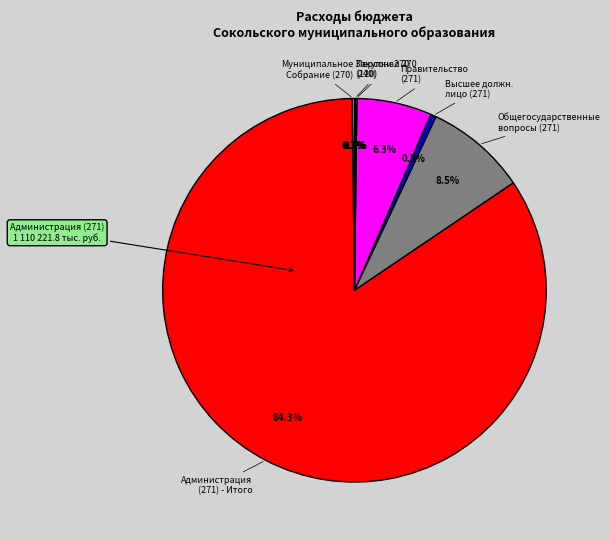

Does any single category account for the majority?

Yes